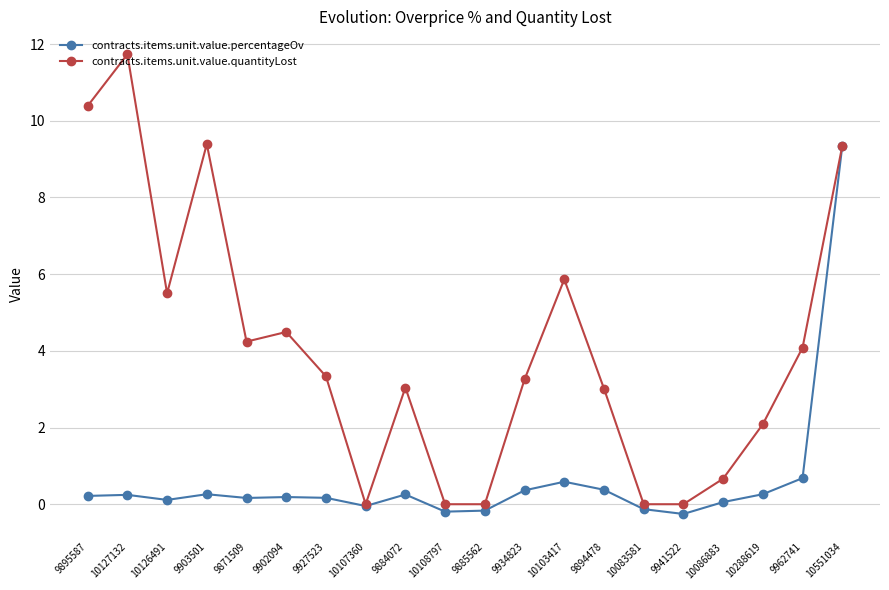

Where is the first local minimum for contracts.items.unit.value.quantityLost?

10126491